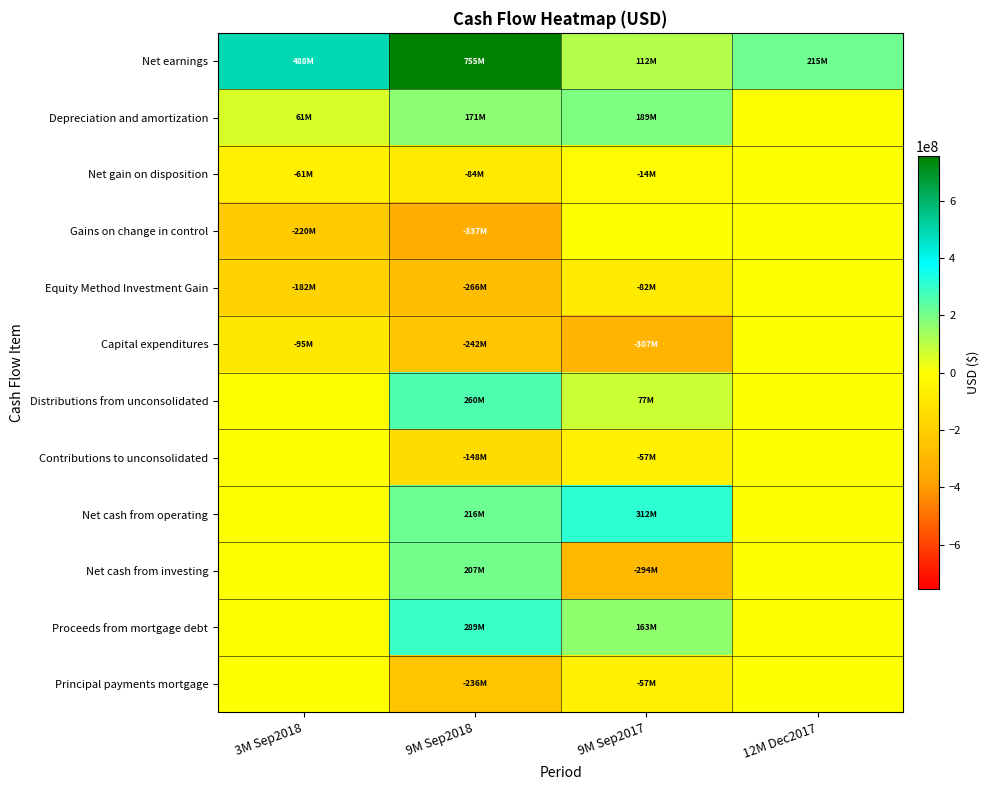

Reading right to left, list all the values displayed in this chart.

Net earnings: 12M Dec2017=215036000	9M Sep2017=111611000	9M Sep2018=755315000	3M Sep2018=488398000
Depreciation and amortization: 12M Dec2017=0	9M Sep2017=189496000	9M Sep2018=170652000	3M Sep2018=60925000
Net gain on disposition: 12M Dec2017=0	9M Sep2017=-13573000	9M Sep2018=-84038000	3M Sep2018=-60931000
Gains on change in control: 12M Dec2017=0	9M Sep2017=0	9M Sep2018=-337377000	3M Sep2018=-219666000
Equity Method Investment Gain: 12M Dec2017=0	9M Sep2017=-81782000	9M Sep2018=-265510000	3M Sep2018=-181504000
Capital expenditures: 12M Dec2017=0	9M Sep2017=-306937000	9M Sep2018=-241866000	3M Sep2018=-95403000
Distributions from unconsolidated: 12M Dec2017=0	9M Sep2017=76942000	9M Sep2018=259898000	3M Sep2018=0
Contributions to unconsolidated: 12M Dec2017=0	9M Sep2017=-56590000	9M Sep2018=-147794000	3M Sep2018=0
Net cash from operating: 12M Dec2017=0	9M Sep2017=312285000	9M Sep2018=216053000	3M Sep2018=0
Net cash from investing: 12M Dec2017=0	9M Sep2017=-294257000	9M Sep2018=206666000	3M Sep2018=0
Proceeds from mortgage debt: 12M Dec2017=0	9M Sep2017=163074000	9M Sep2018=289225000	3M Sep2018=0
Principal payments mortgage: 12M Dec2017=0	9M Sep2017=-57309000	9M Sep2018=-235685000	3M Sep2018=0